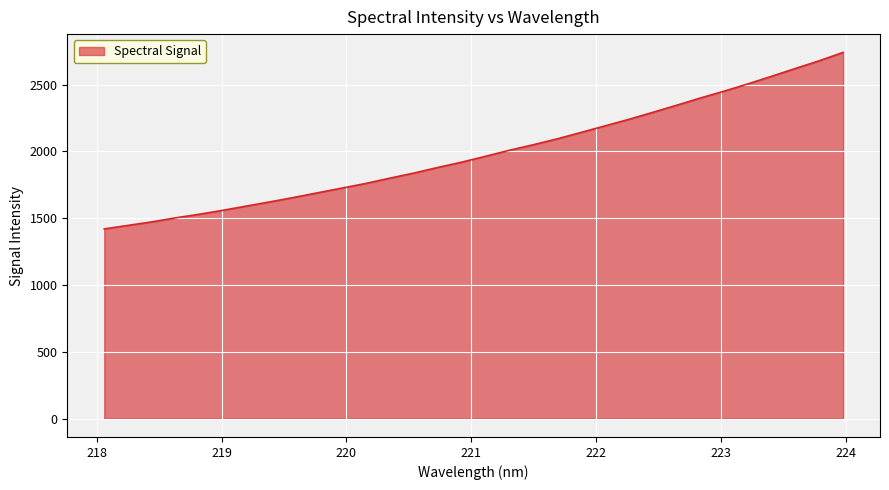

Count the number of data series in this chart.

1